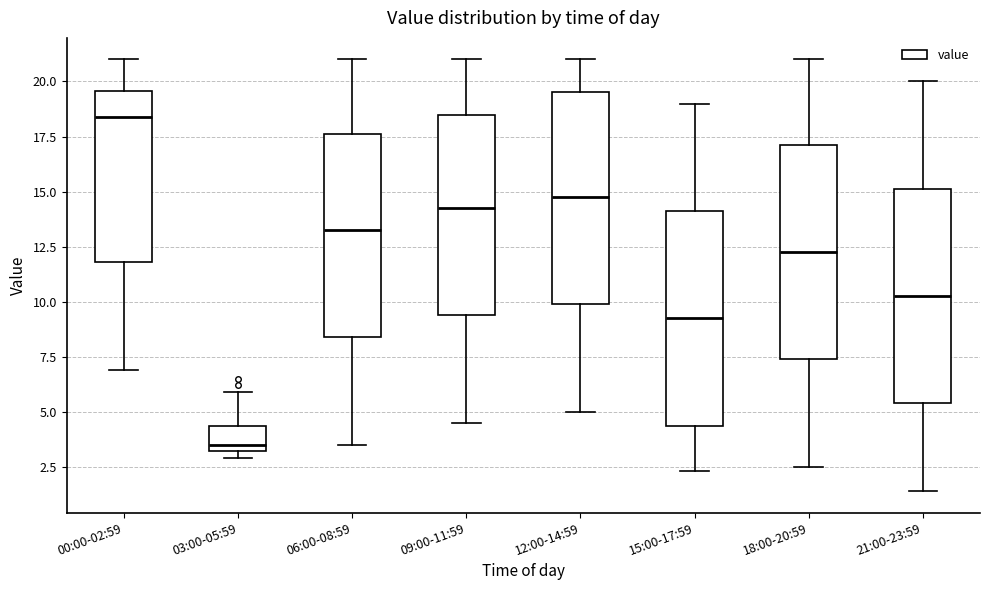

Reading left to right, read every box against the y-axis: the position of its median line, the range the box covers, and the ends of its whiskers. The values are not printed on the chart, so give them approximately, as read against the axis.

00:00-02:59: median 18.5, box 12.0 to 19.5, whiskers 7.0 to 21.0
03:00-05:59: median 3.5, box 3.0 to 4.5, whiskers 3.0 (just below the box's lower edge) to 6.0
06:00-08:59: median 13.5, box 8.5 to 17.5, whiskers 3.5 to 21.0
09:00-11:59: median 14.5, box 9.5 to 18.5, whiskers 4.5 to 21.0
12:00-14:59: median 15.0, box 10.0 to 19.5, whiskers 5.0 to 21.0
15:00-17:59: median 9.5, box 4.5 to 14.0, whiskers 2.5 to 19.0
18:00-20:59: median 12.5, box 7.5 to 17.0, whiskers 2.5 to 21.0
21:00-23:59: median 10.5, box 5.5 to 15.0, whiskers 1.5 to 20.0